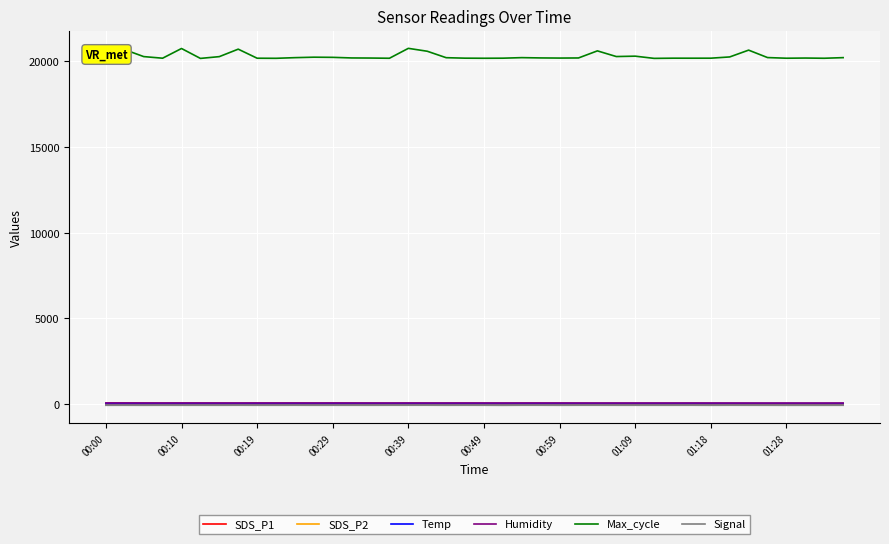

True or false: SDS_P2 has more than 1 interior local peaks.

True